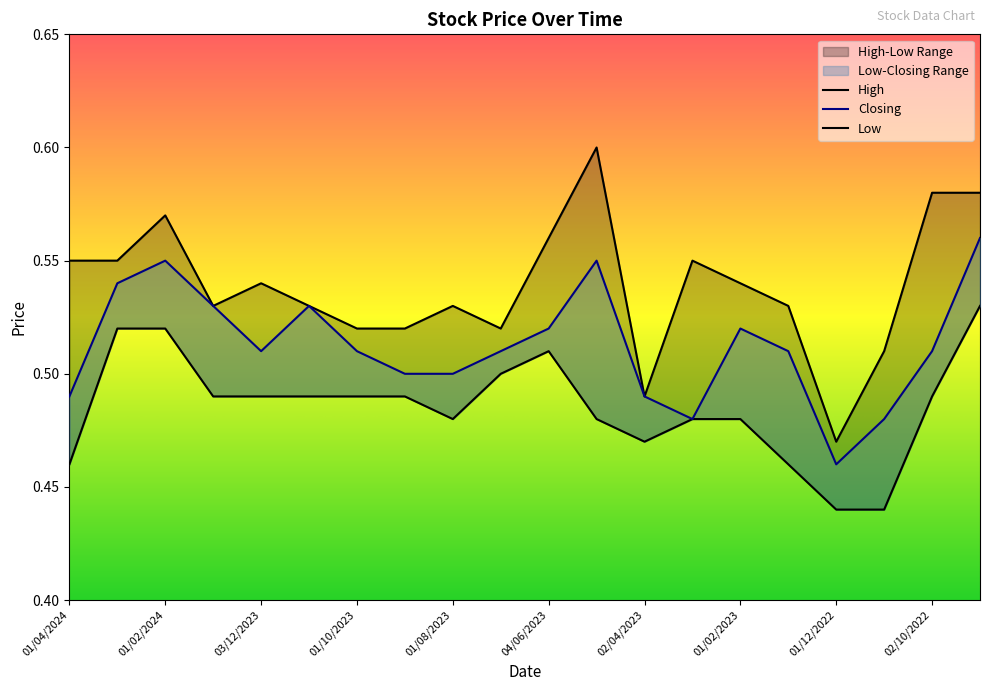

Rank the series at 01/11/2023 from highest to lowest value.

High, Closing, Low